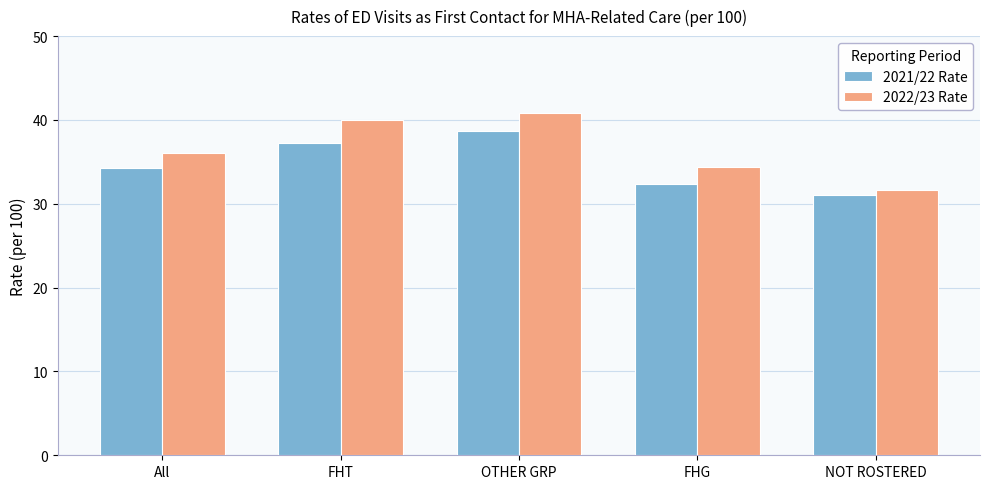

List the series in order of their peak value, highest first.

2022/23 Rate, 2021/22 Rate